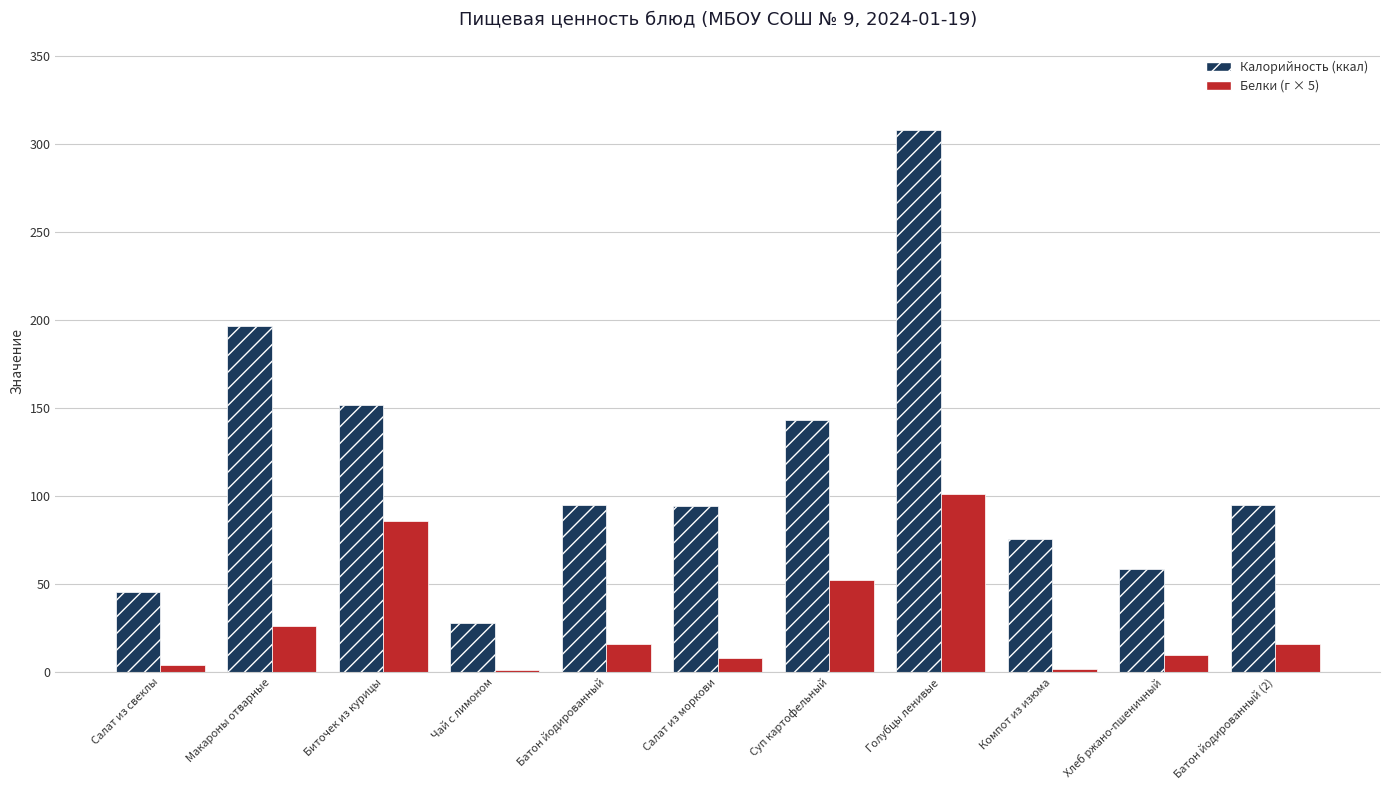

True or false: Калорийность (ккал) has a value of 56.9 at Салат из моркови.

False